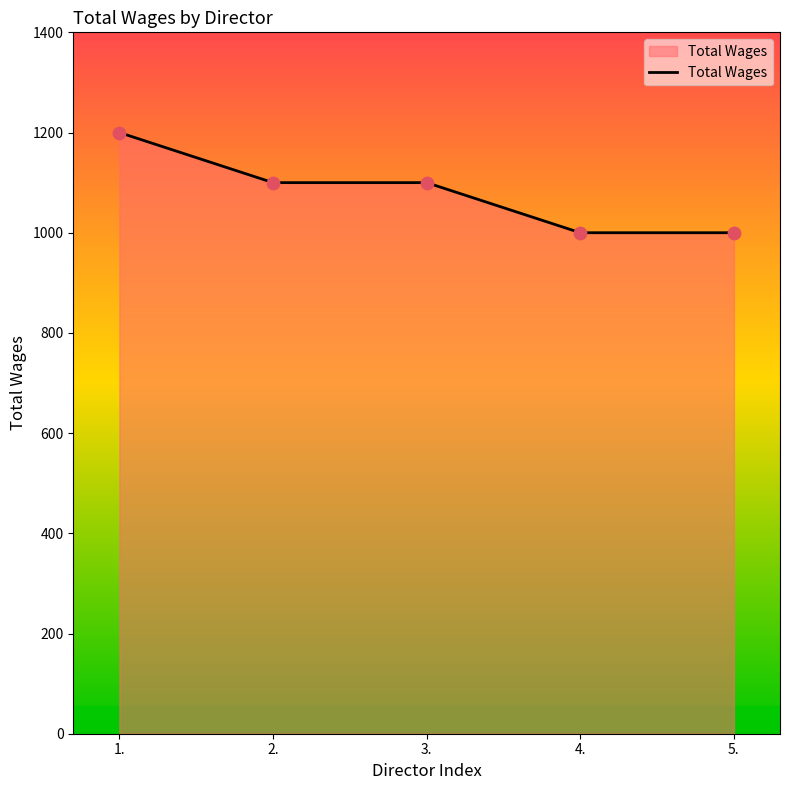

What is the change in value from 2. to 4.?

-100